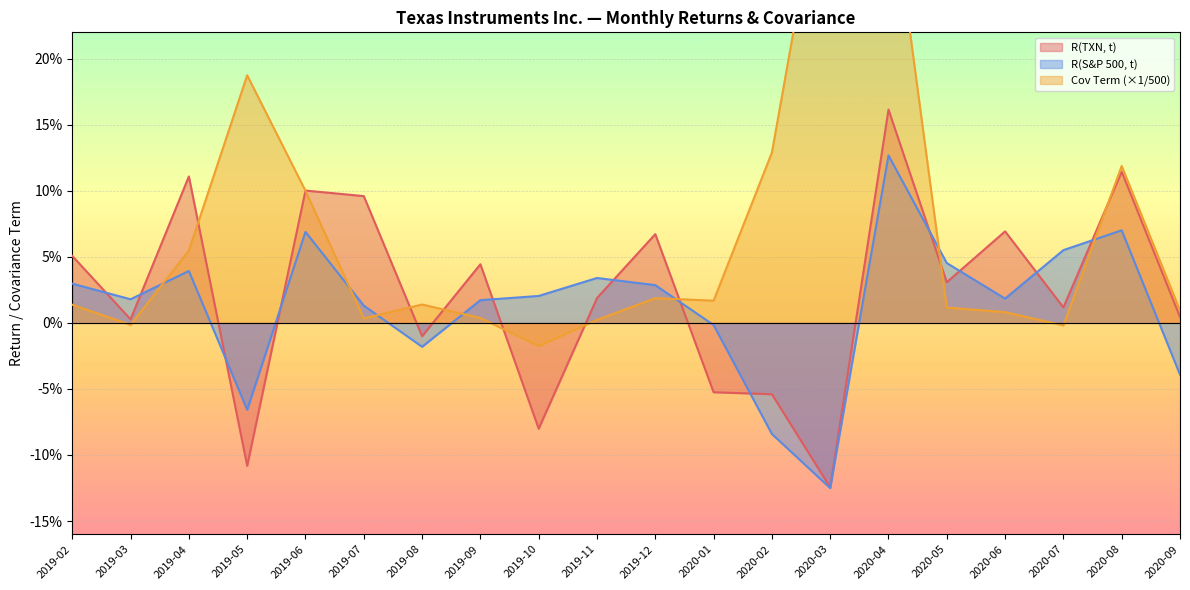

Which series changed the most between 2019-04 and 2019-10?

R(TXN, t)